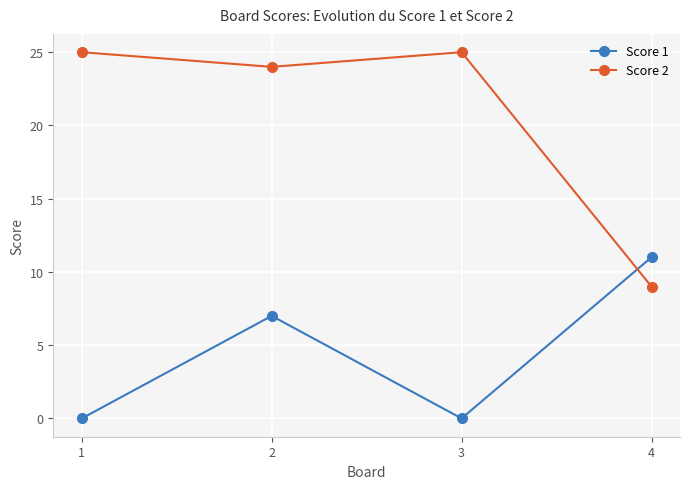

After their last crossing, which series has the higher values: Score 1 or Score 2?

Score 1